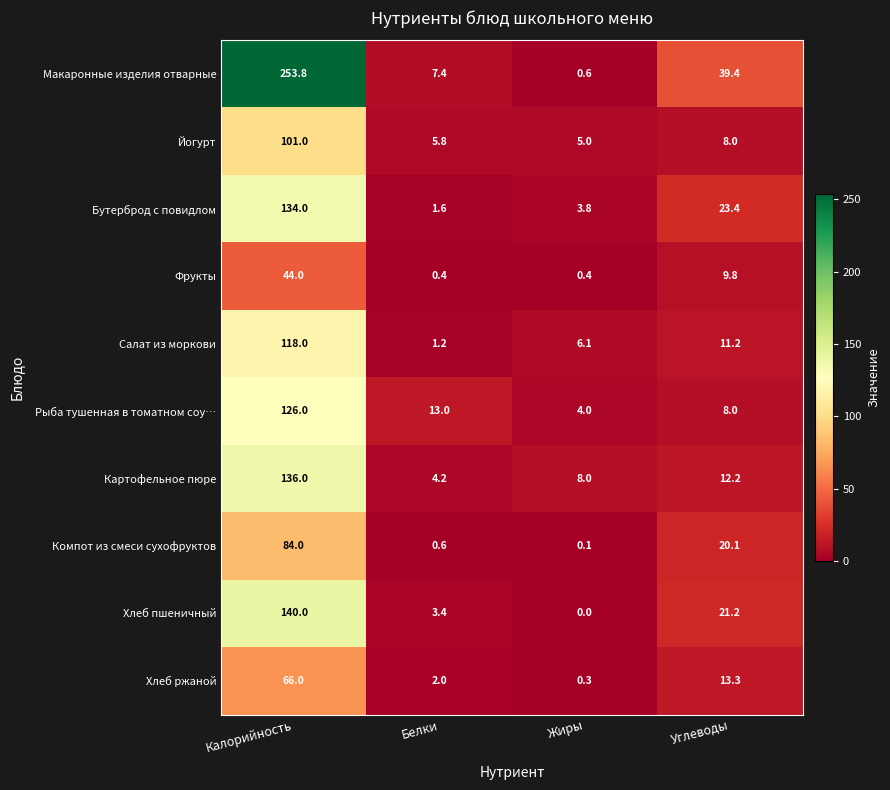

The value of Картофельное пюре at Калорийность is 209.3. True or false?

False